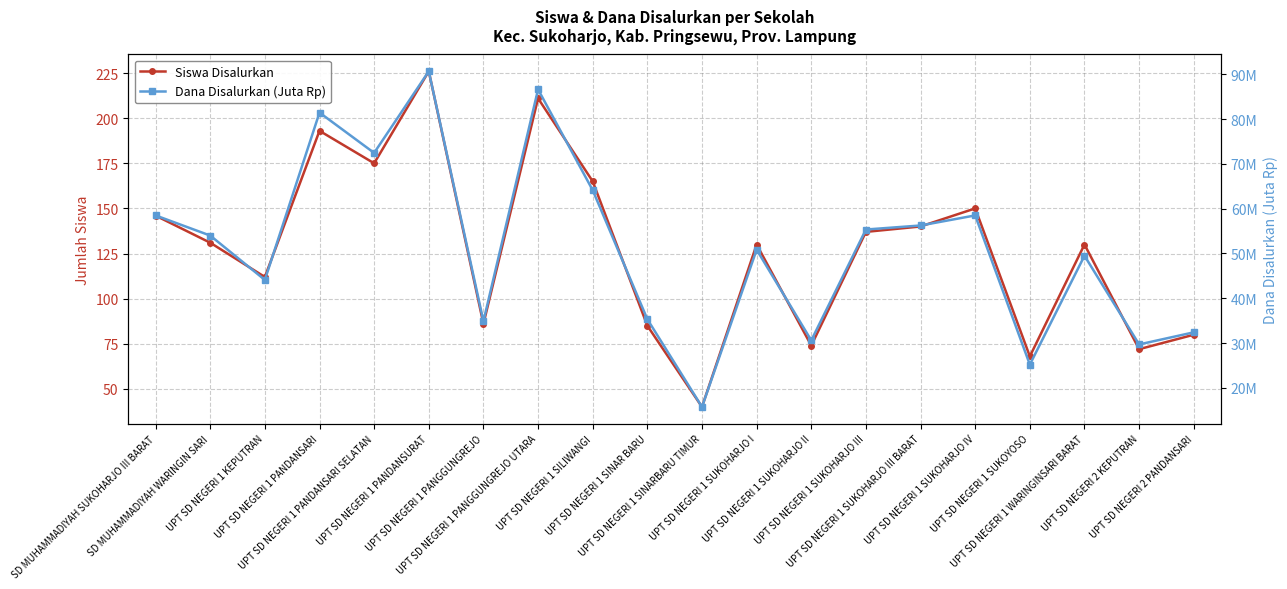

What position from the right is UPT SD NEGERI 1 SUKOHARJO III?

7